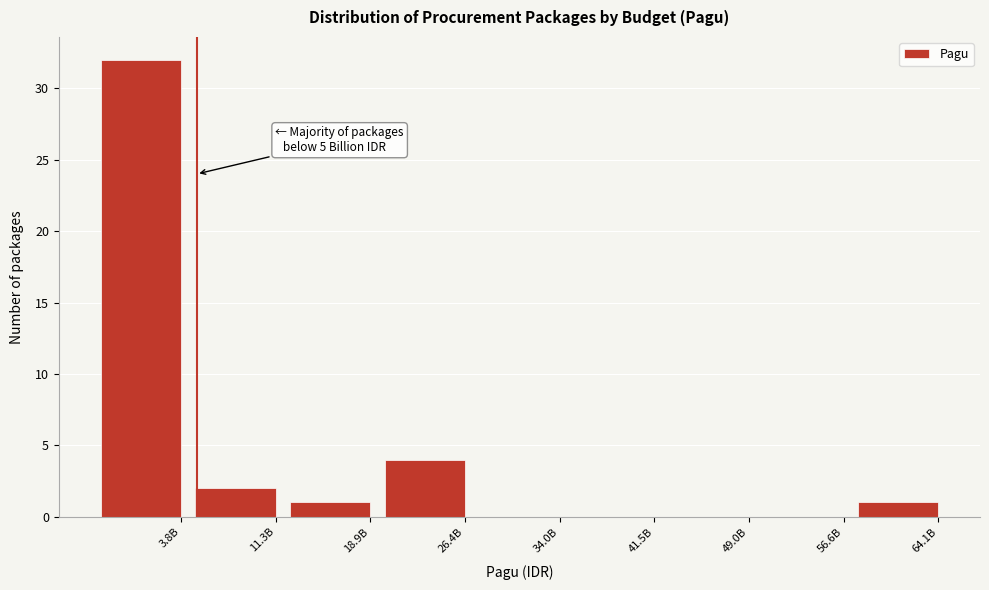

Reading left to right, list all the values displayed in this chart.

3.8B=32	11.3B=2	18.9B=1	26.4B=4	34.0B=0	41.5B=0	49.0B=0	56.6B=0	64.1B=1